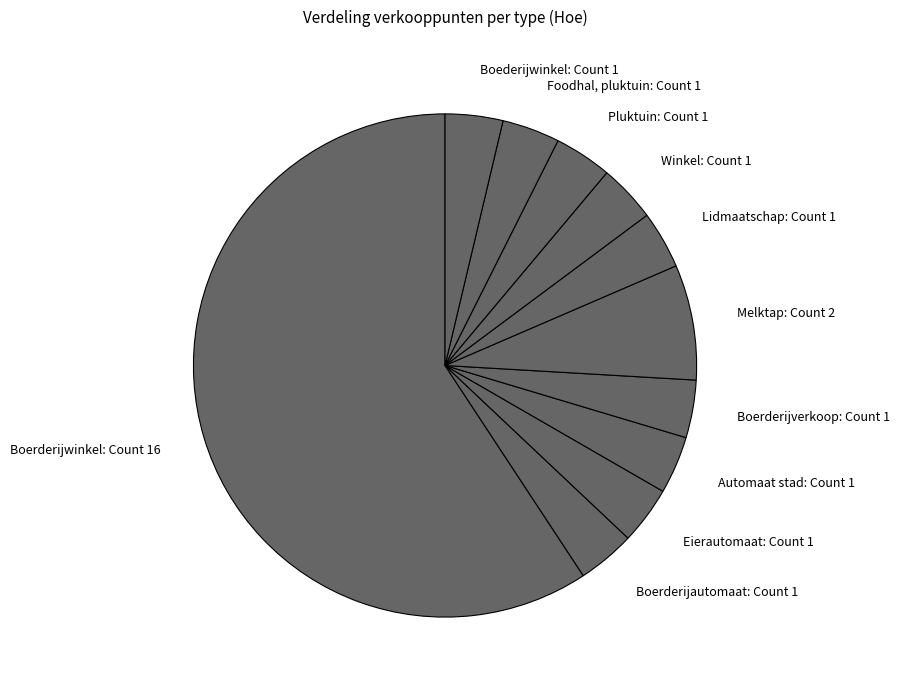

Approximately how many times larger is the value at Boerderijautomaat compared to Automaat stad?

1.0